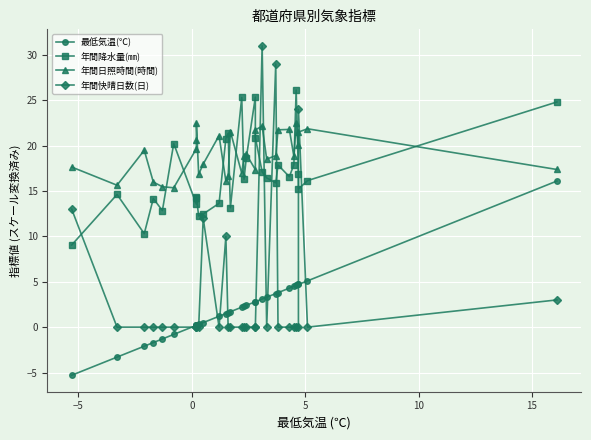

List the series in order of their peak value, lowest first.

最低気温(℃), 年間日照時間(時間), 年間降水量(㎜), 年間快晴日数(日)